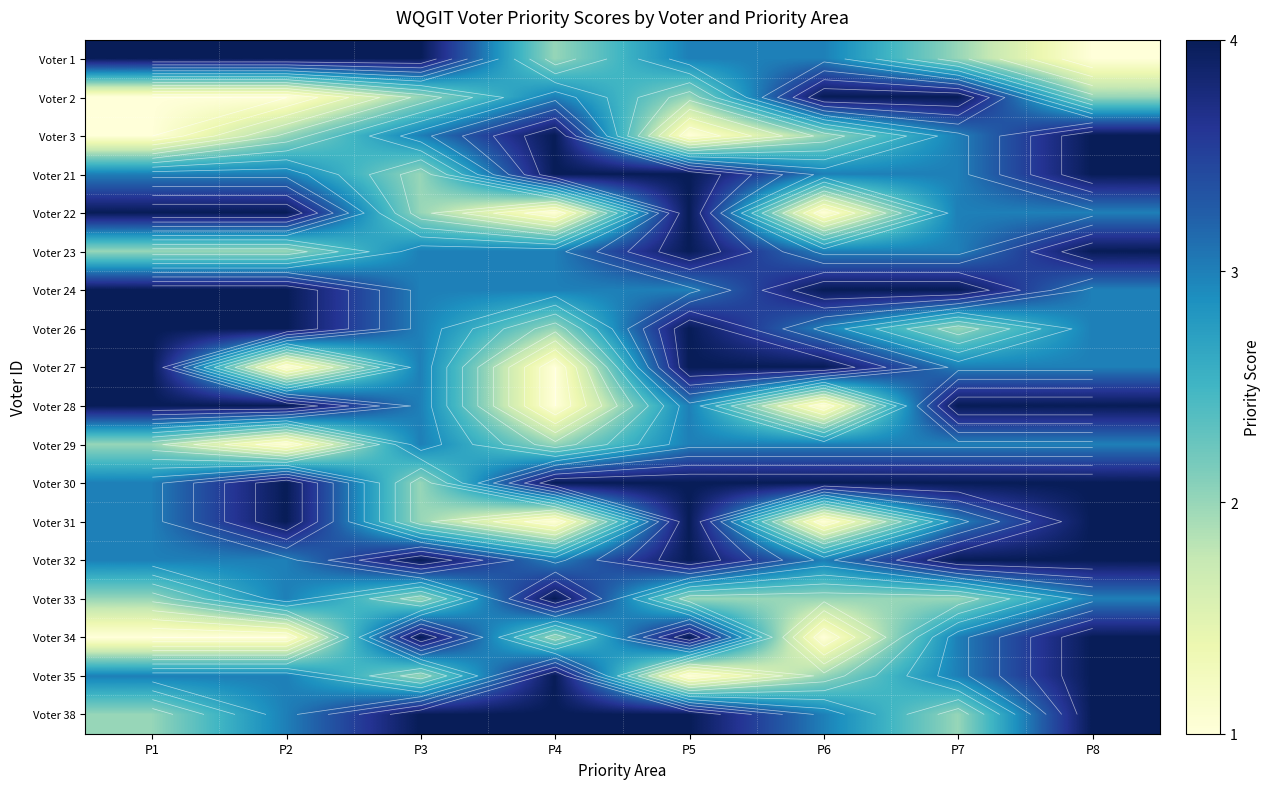

What is the difference between the highest and lowest values at P4?

3